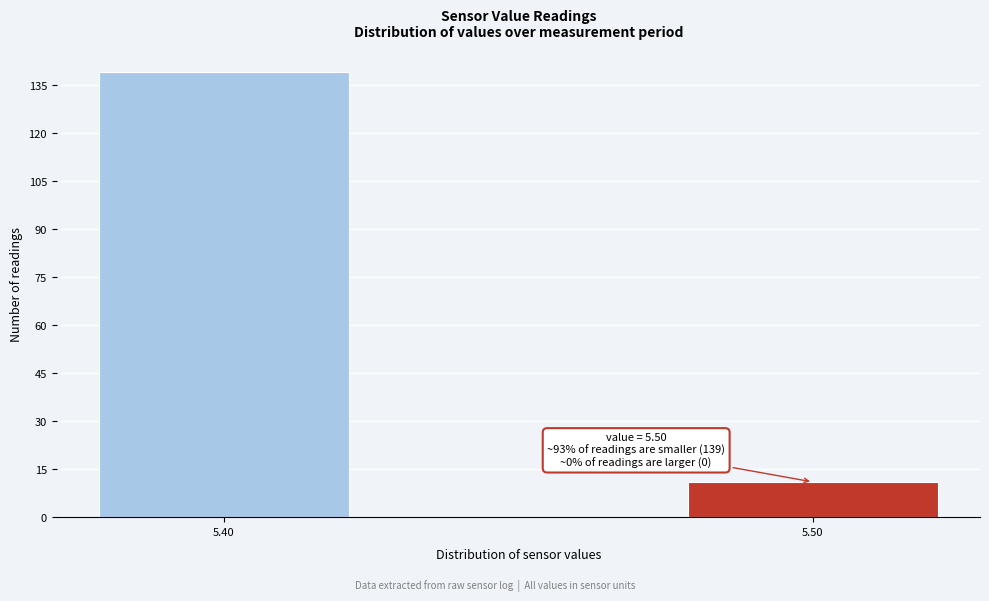

Reading left to right, what are all the values shown in this chart?

139	11